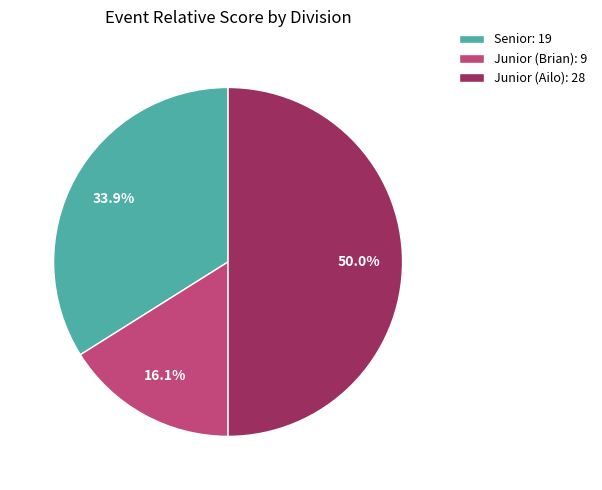

Rank the categories by value from lowest to highest.

Junior (Brian): 9, Senior: 19, Junior (Ailo): 28